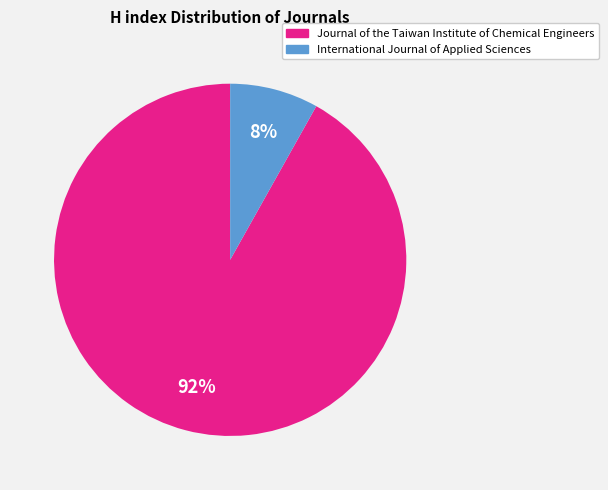

Is Journal of the Taiwan Institute of Chemical Engineers the majority of the pie?

Yes